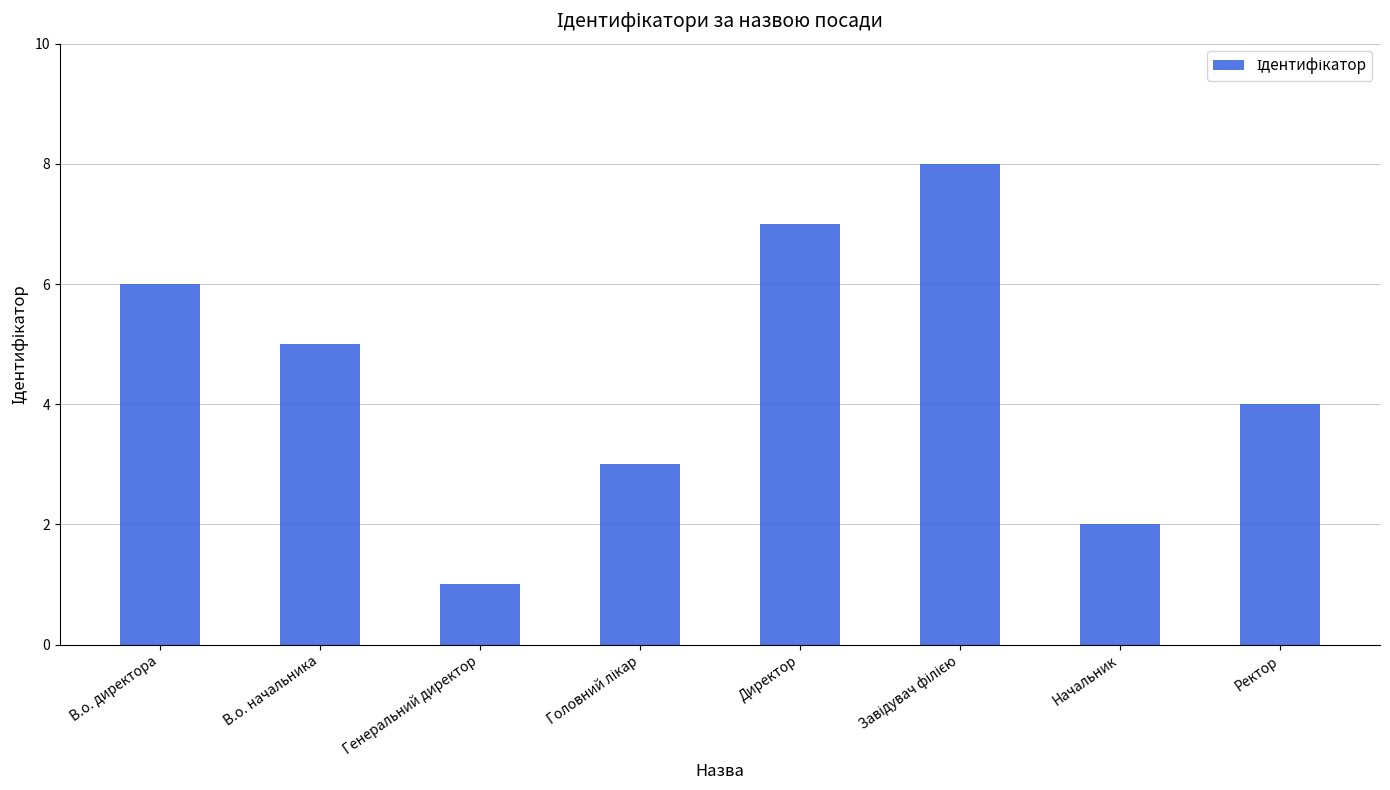

Reading left to right, what are all the values shown in this chart?

6	5	1	3	7	8	2	4